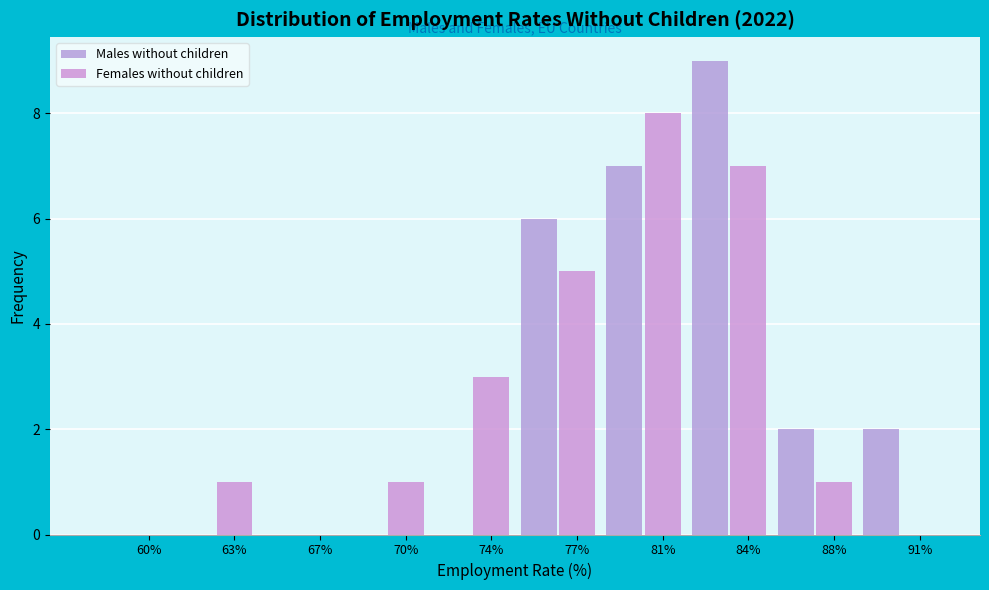

Does the chart contain stacked bars?

No